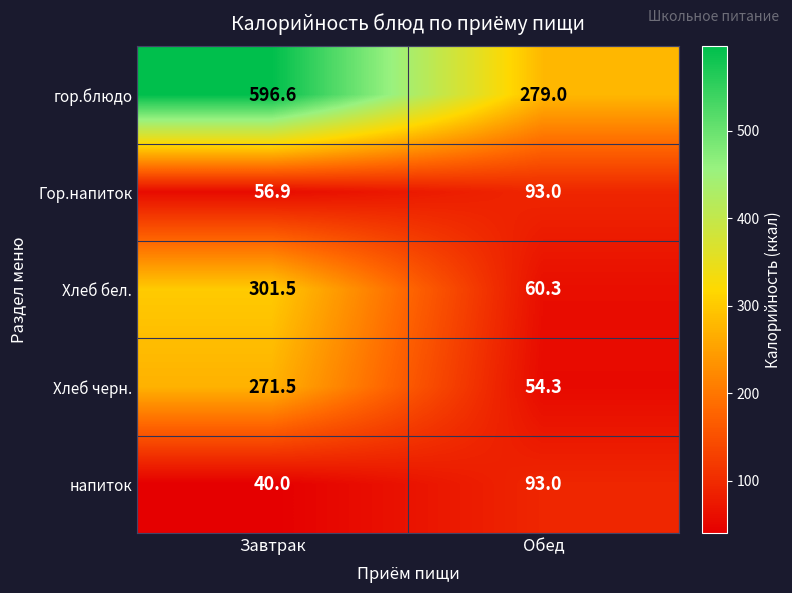

What is the total value across all series at Завтрак?

1266.5